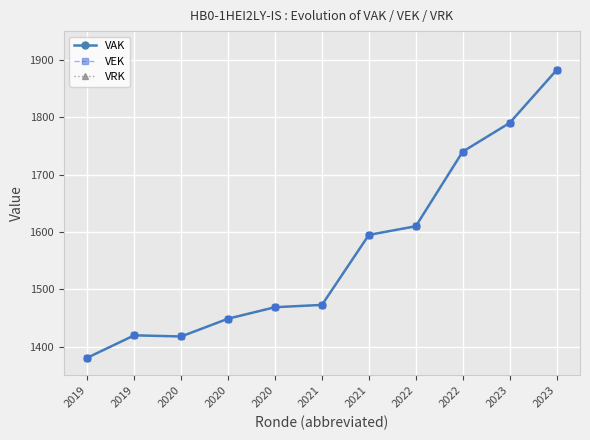

Where is the first local minimum for VAK?

2020